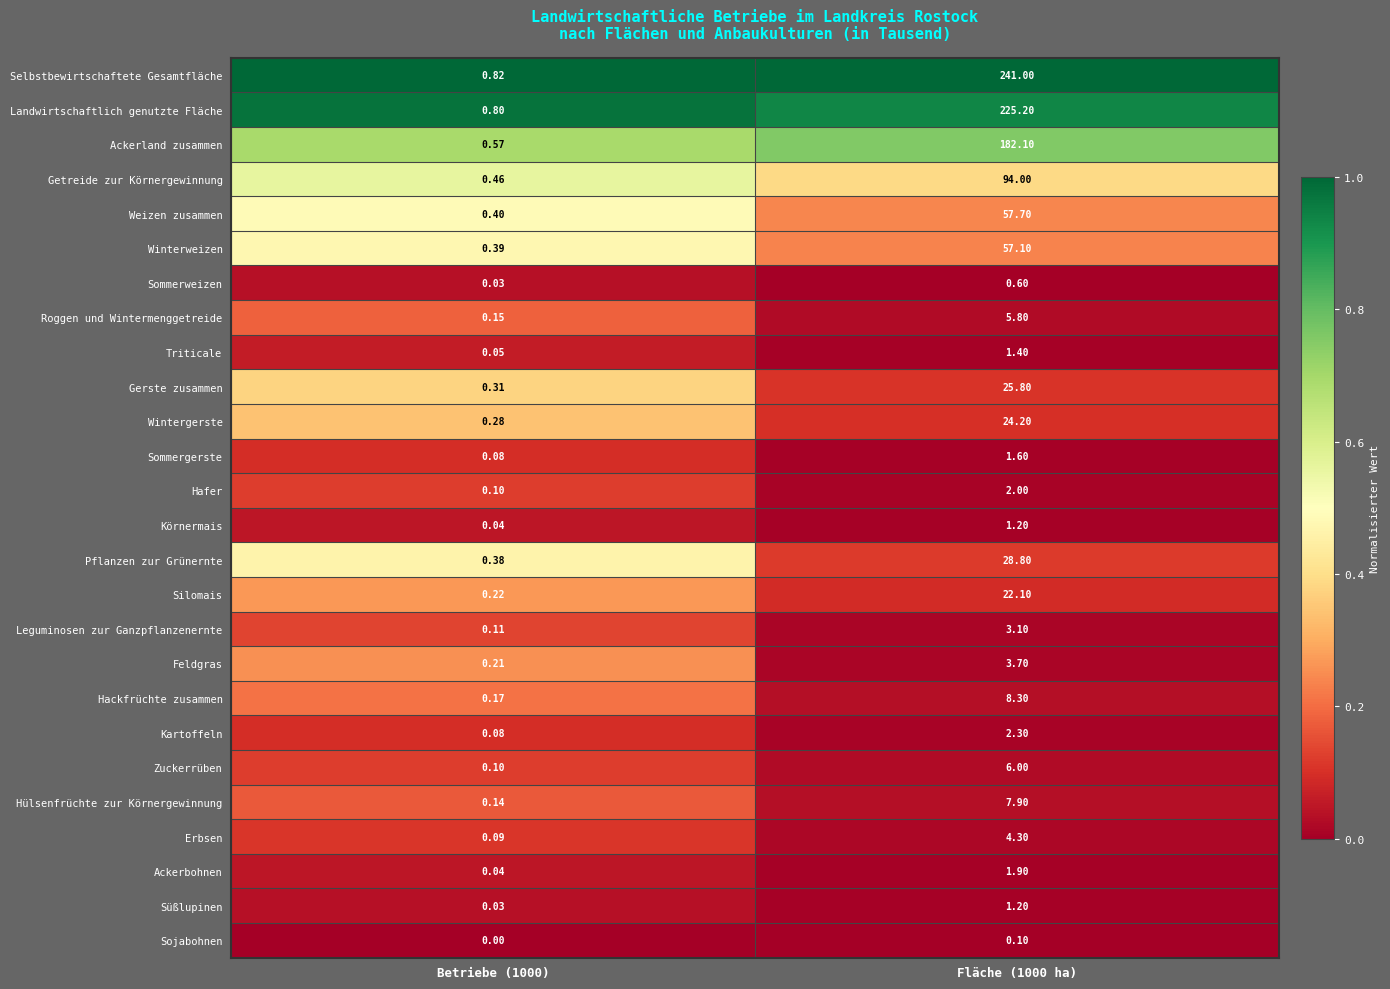

Which series has the largest total across all categories?

Selbstbewirtschaftete Gesamtfläche